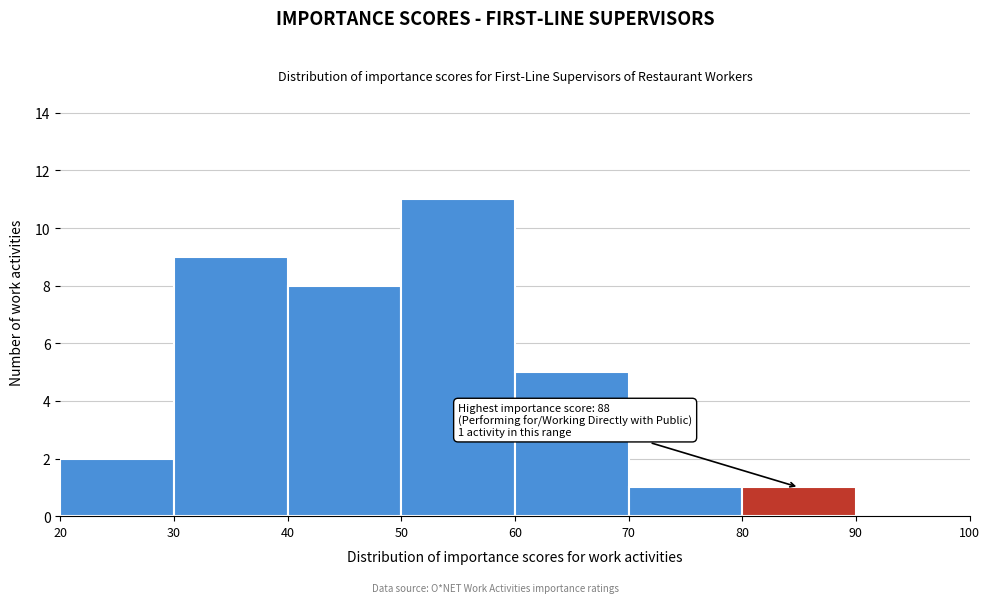

Over which range of the x-axis is the bar tallest?

50 to 60